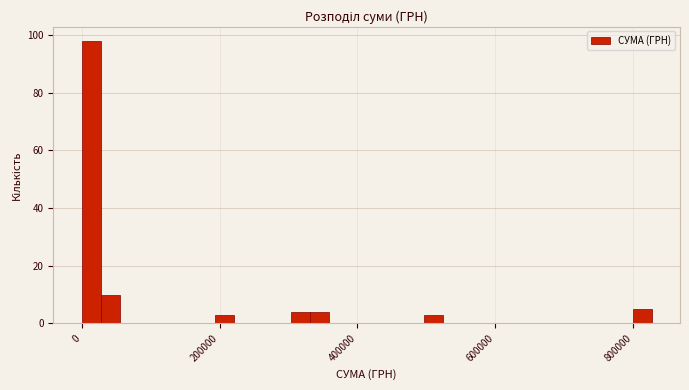

Read against the x-axis, roughly where is the centre of the tallest bar?

20000